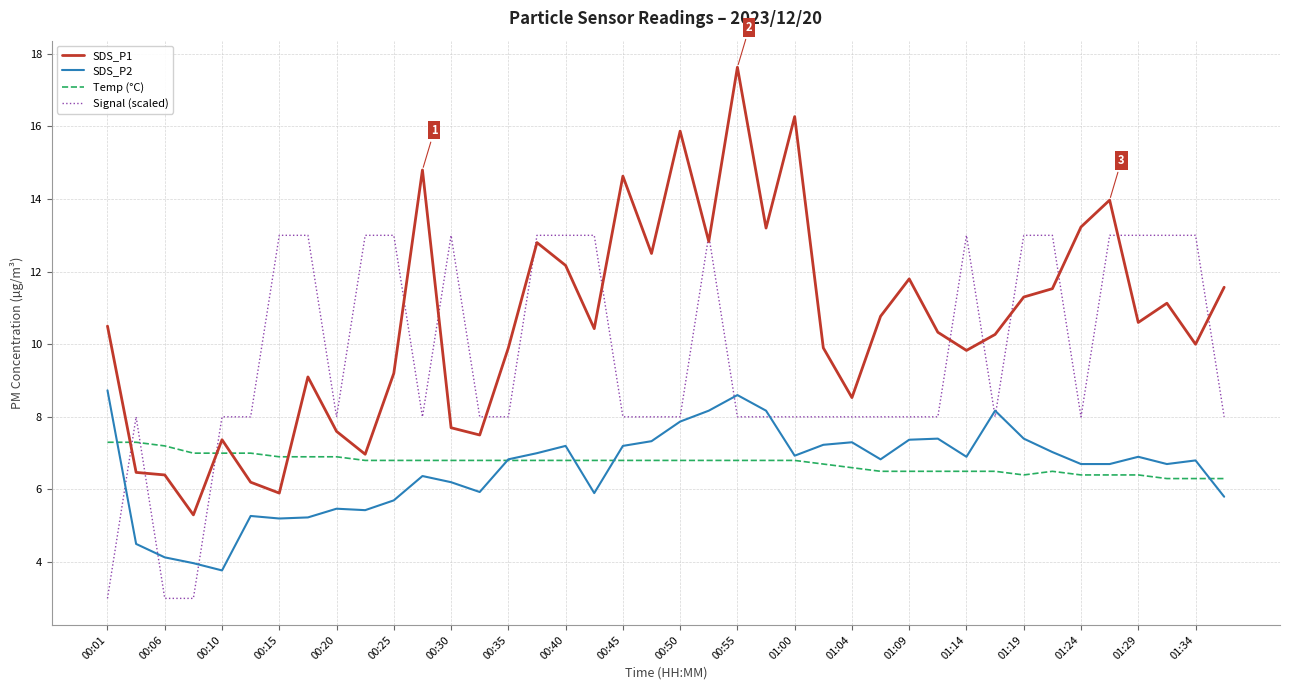

How many times do Signal (scaled) and Temp (°C) cross each other?

3